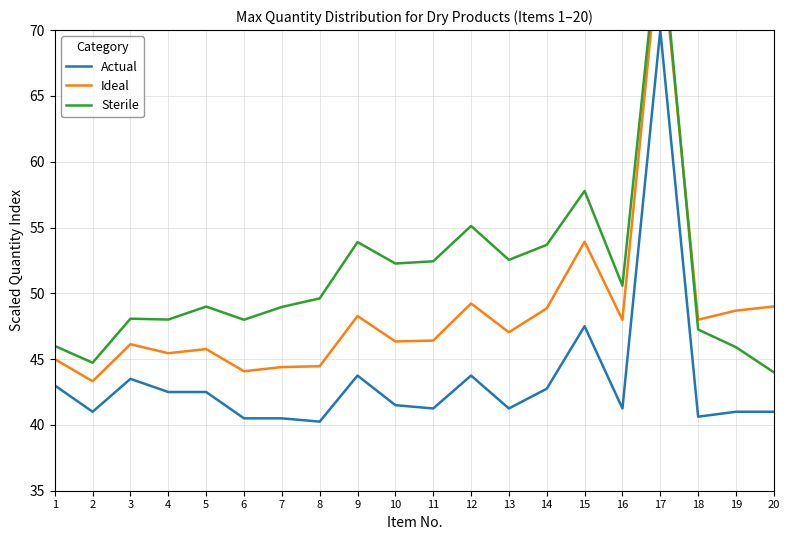

How many categories are shown in the chart?

20